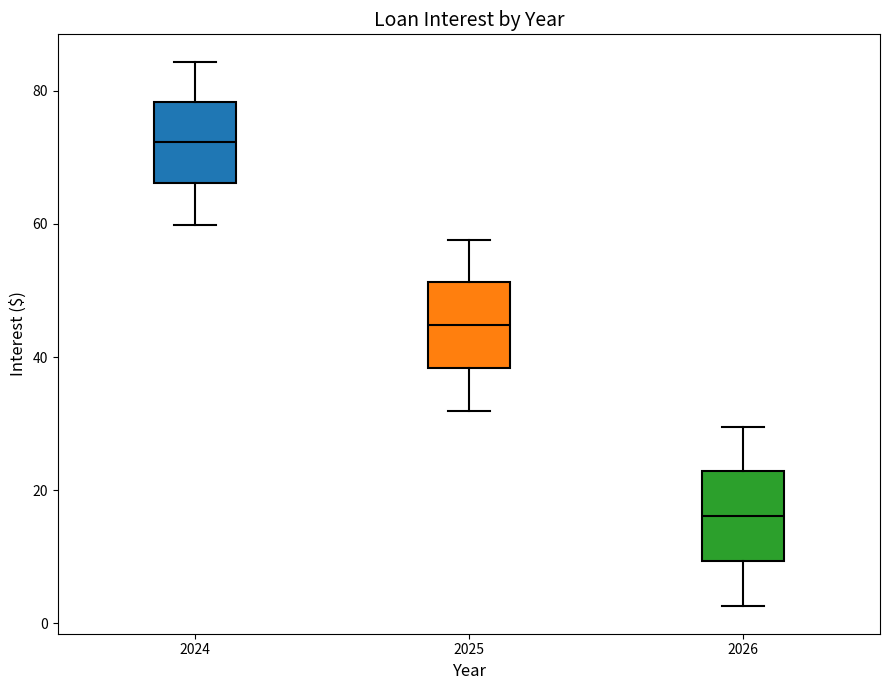

Where does the median line of the box at x = 2024 sit on the y-axis? The values are not printed on the chart, so give them approximately, as read against the axis.

72